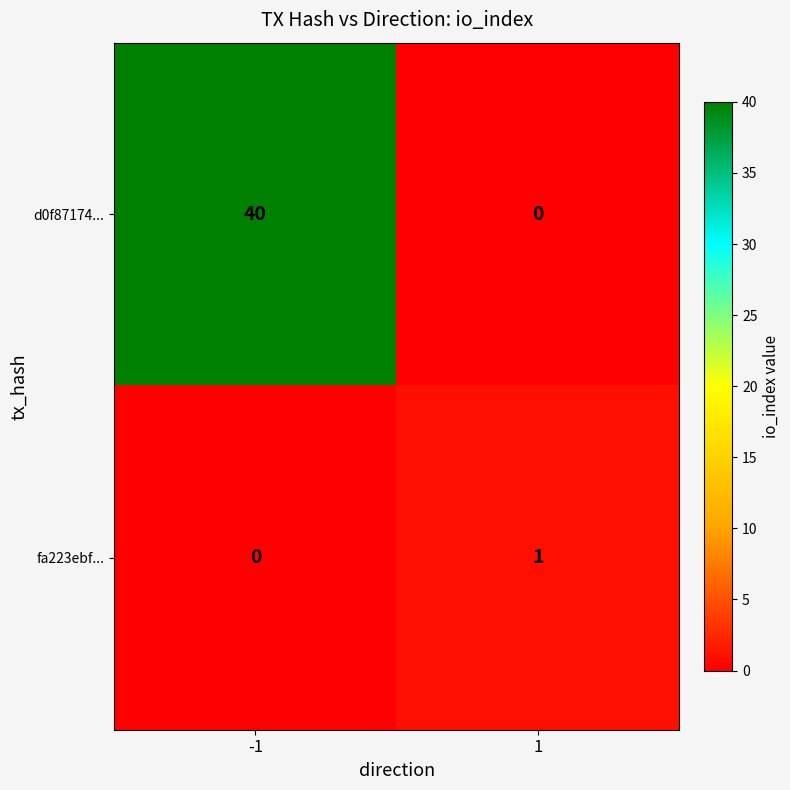

What is the greatest value displayed?

40